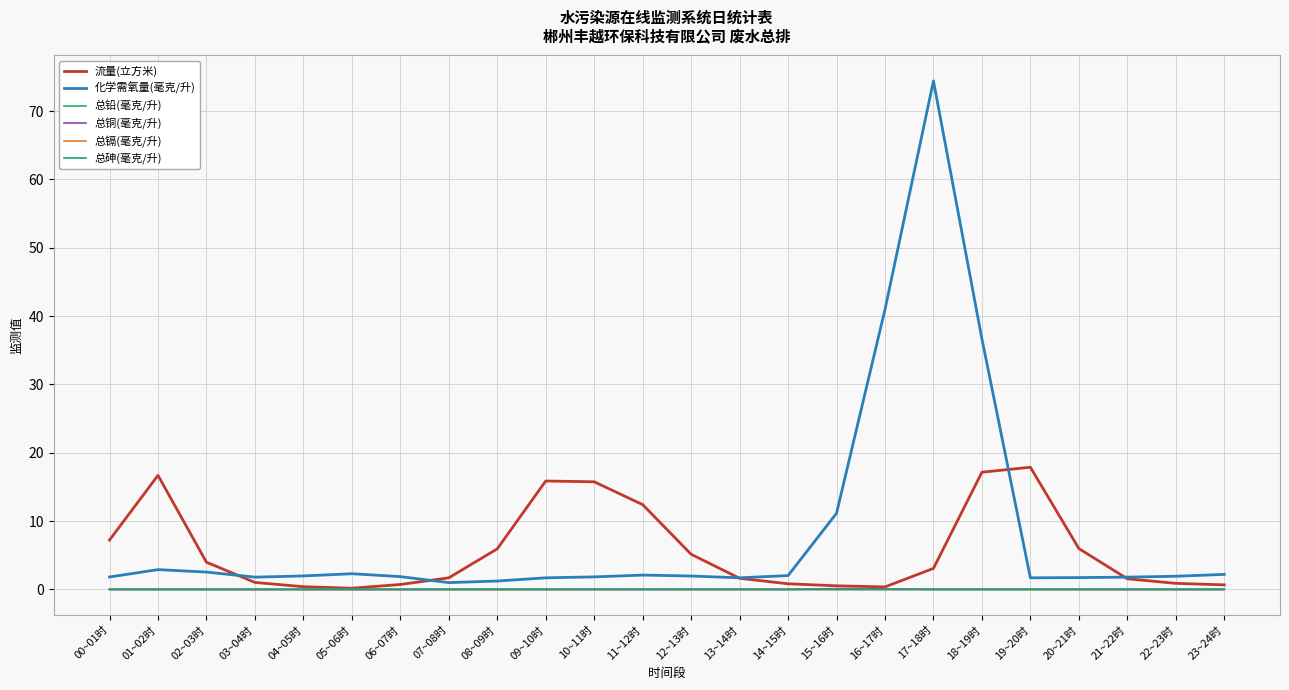

How many values in the 流量(立方米) series are below 3?

12